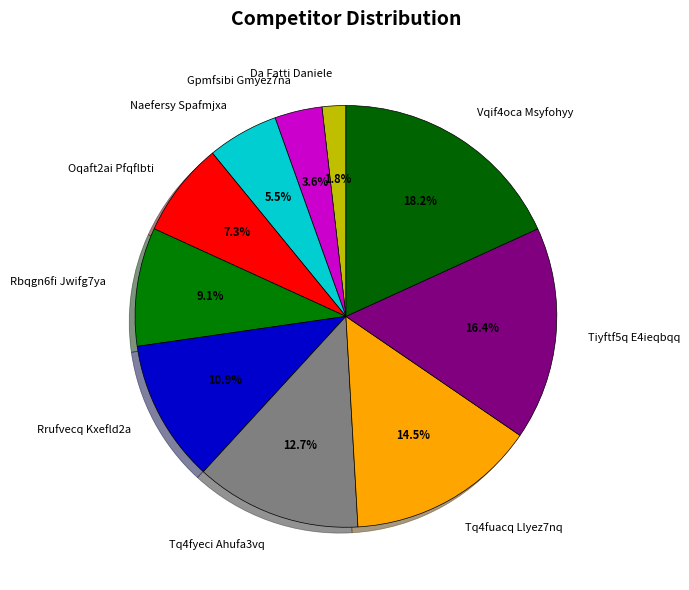

What percentage do Naefersy Spafmjxa and Da Fatti Daniele together represent?

7.3%